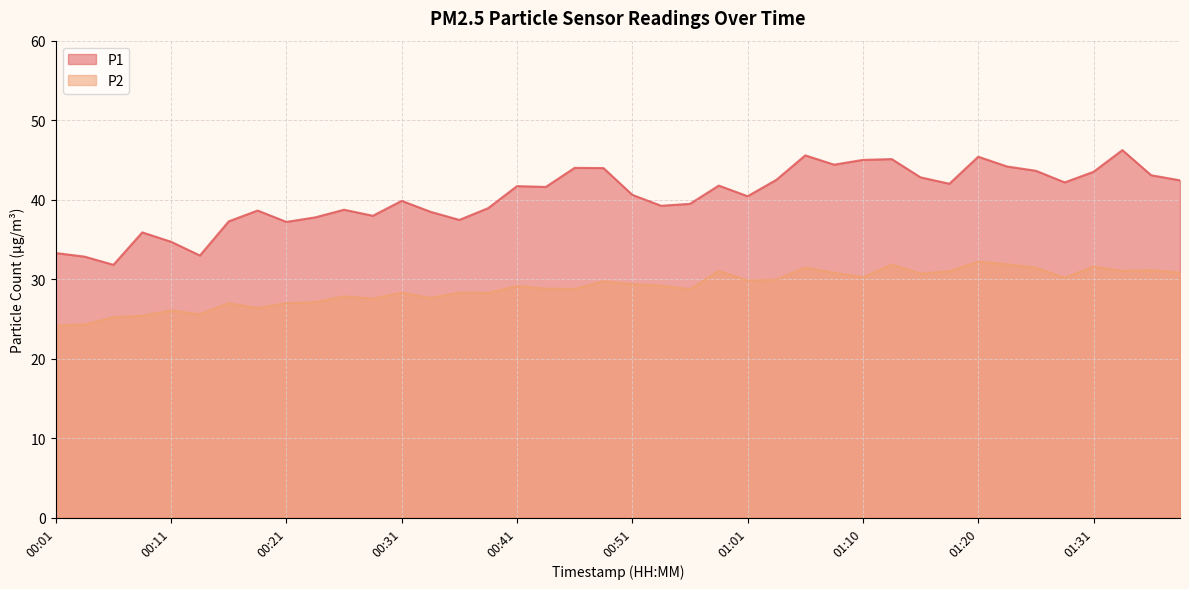

How many series are shown in this chart?

2